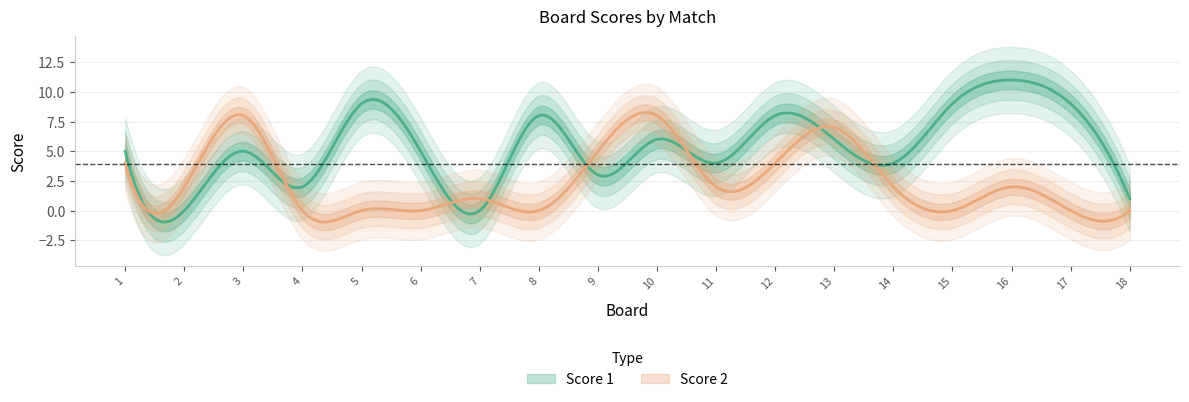

Does the chart have visible grid lines?

Yes